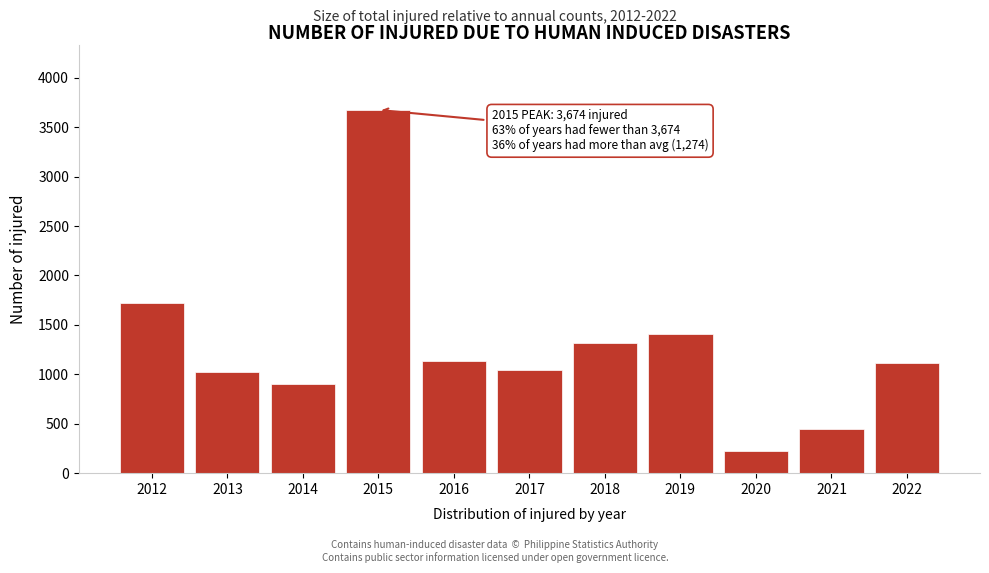

Reading left to right, transcribe all the data shown in this chart.

2012=1723	2013=1025	2014=905	2015=3674	2016=1136	2017=1045	2018=1319	2019=1403	2020=226	2021=447	2022=1112